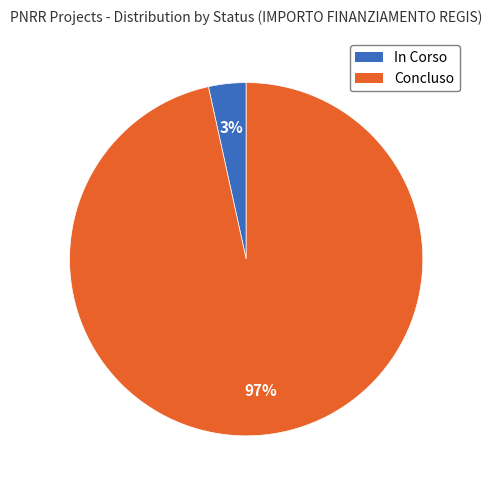

What percentage is the In Corso slice, to the nearest percent?

3%